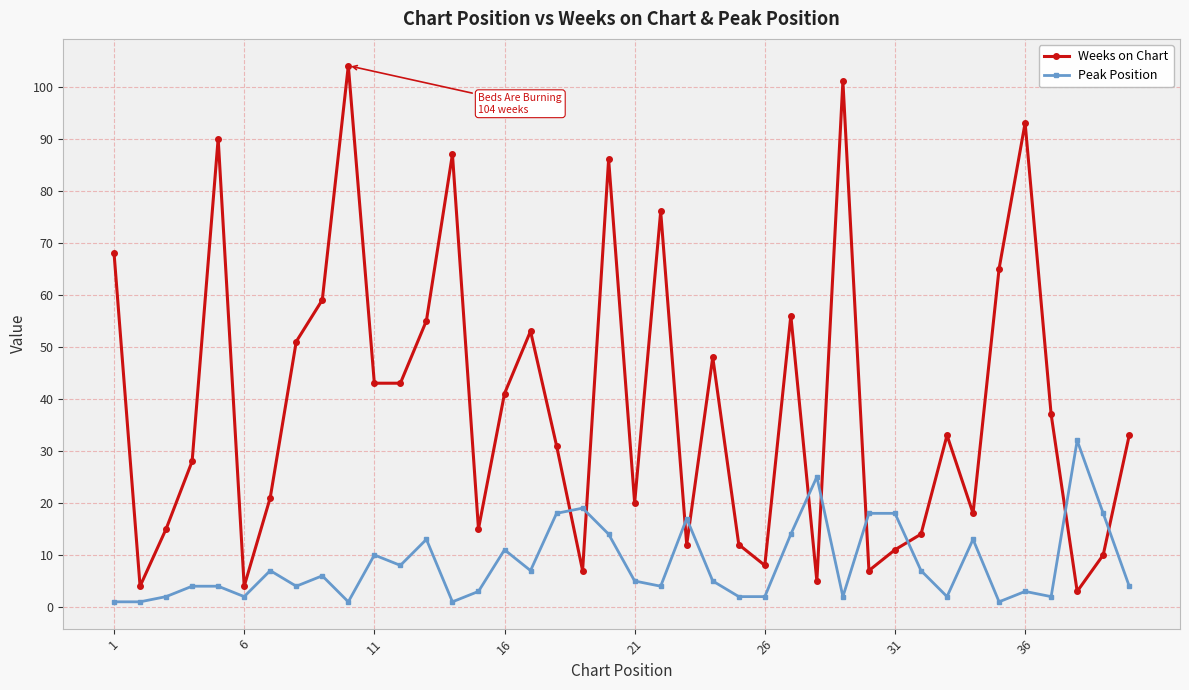

Which series ends up on top after the final intersection of Peak Position and Weeks on Chart?

Weeks on Chart